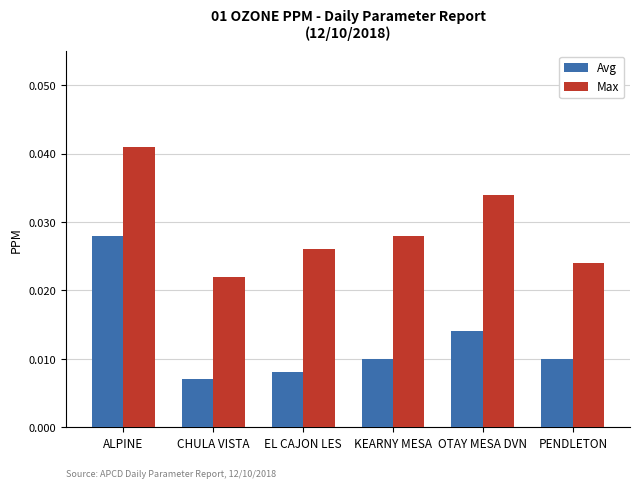

What is the label of the 4th bar from the left?

KEARNY MESA